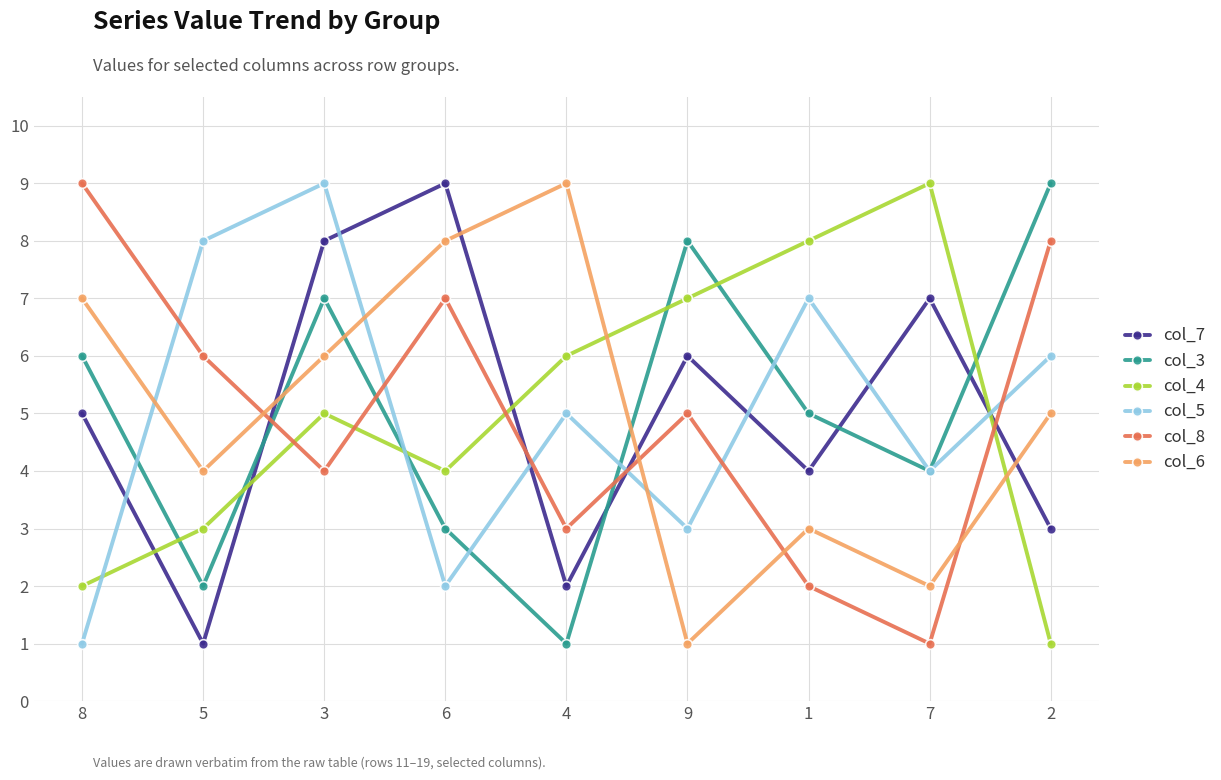

At which label is col_5 closest to 5?

4